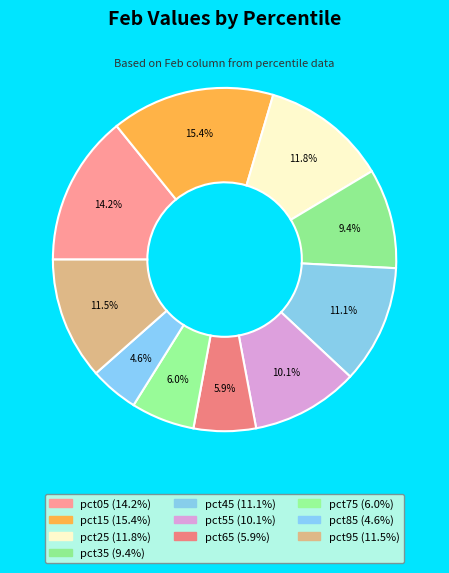

To the nearest percent, what portion does pct15 represent?

15%